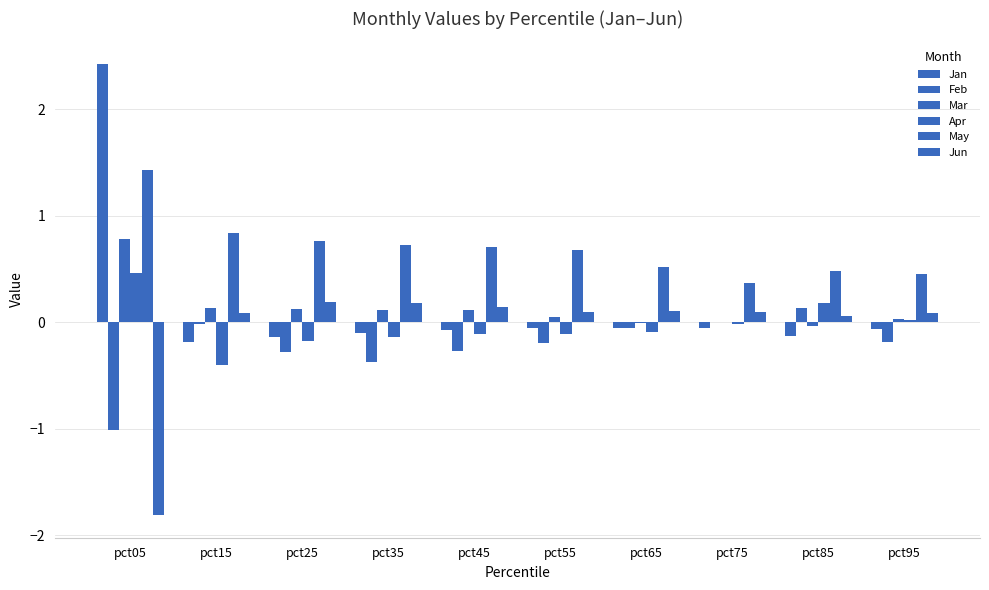

Reading left to right, what are all the values shown in this chart?

Jan: pct05=2.4	pct15=-0.2	pct25=-0.1	pct35=-0.1	pct45=-0.1	pct55=-0.1	pct65=-0.1	pct75=-0.1	pct85=-0.1	pct95=-0.1
Feb: pct05=-1.0	pct15=-0.0	pct25=-0.3	pct35=-0.4	pct45=-0.3	pct55=-0.2	pct65=-0.1	pct75=0.0	pct85=0.1	pct95=-0.2
Mar: pct05=0.8	pct15=0.1	pct25=0.1	pct35=0.1	pct45=0.1	pct55=0.1	pct65=-0.0	pct75=0.0	pct85=-0.0	pct95=0.0
Apr: pct05=0.5	pct15=-0.4	pct25=-0.2	pct35=-0.1	pct45=-0.1	pct55=-0.1	pct65=-0.1	pct75=-0.0	pct85=0.2	pct95=0.0
May: pct05=1.4	pct15=0.8	pct25=0.8	pct35=0.7	pct45=0.7	pct55=0.7	pct65=0.5	pct75=0.4	pct85=0.5	pct95=0.5
Jun: pct05=-1.8	pct15=0.1	pct25=0.2	pct35=0.2	pct45=0.1	pct55=0.1	pct65=0.1	pct75=0.1	pct85=0.1	pct95=0.1